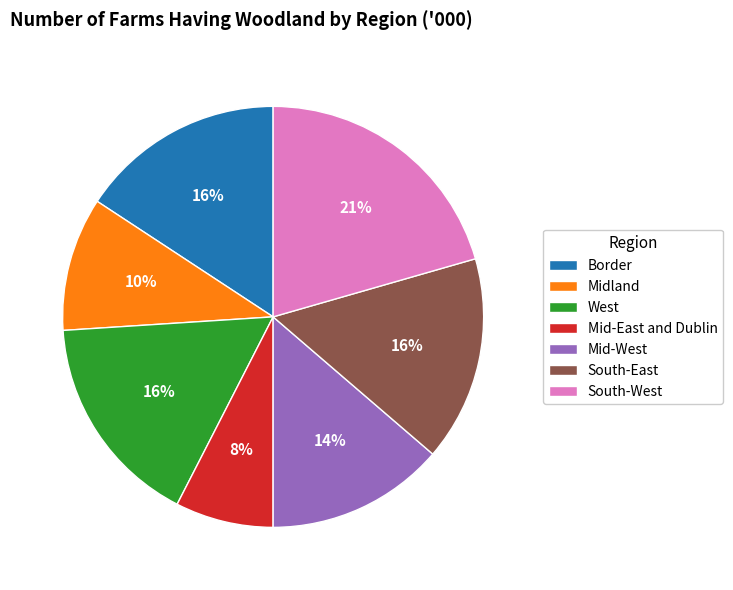

How many segments does this pie chart have?

7